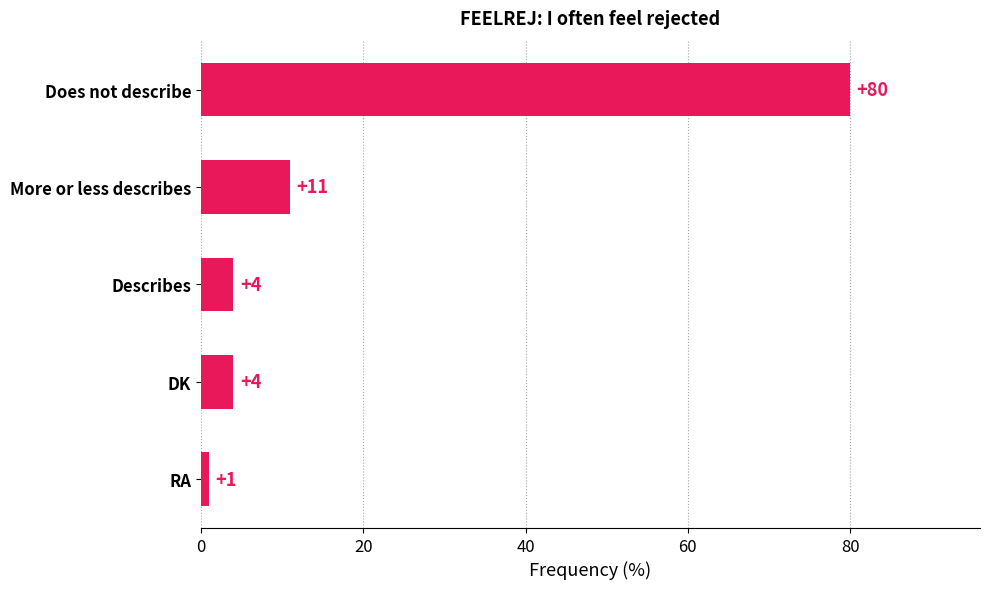

True or false: the data shows 17 at More or less describes.

False